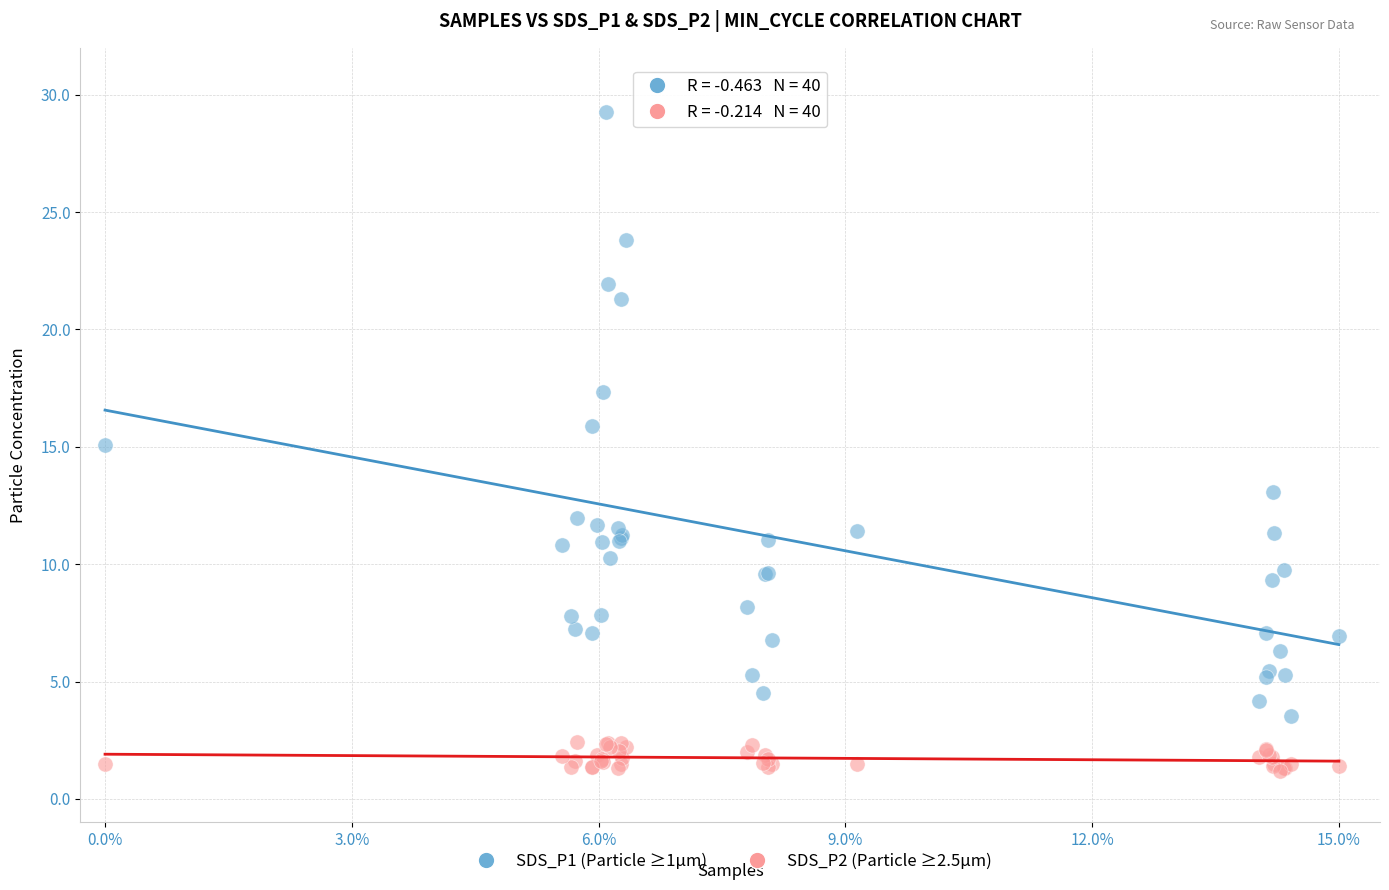

Which series reaches the maximum Y coordinate?

SDS_P1 (Particle ≥1µm)